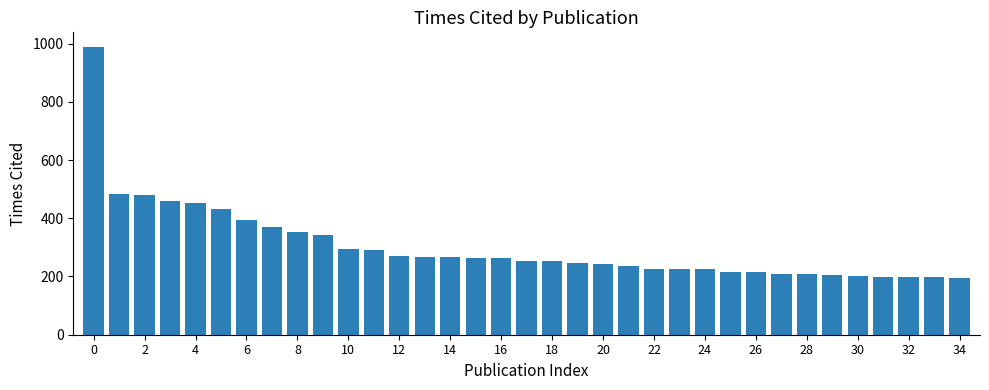

What is the minimum value shown in the chart?

195